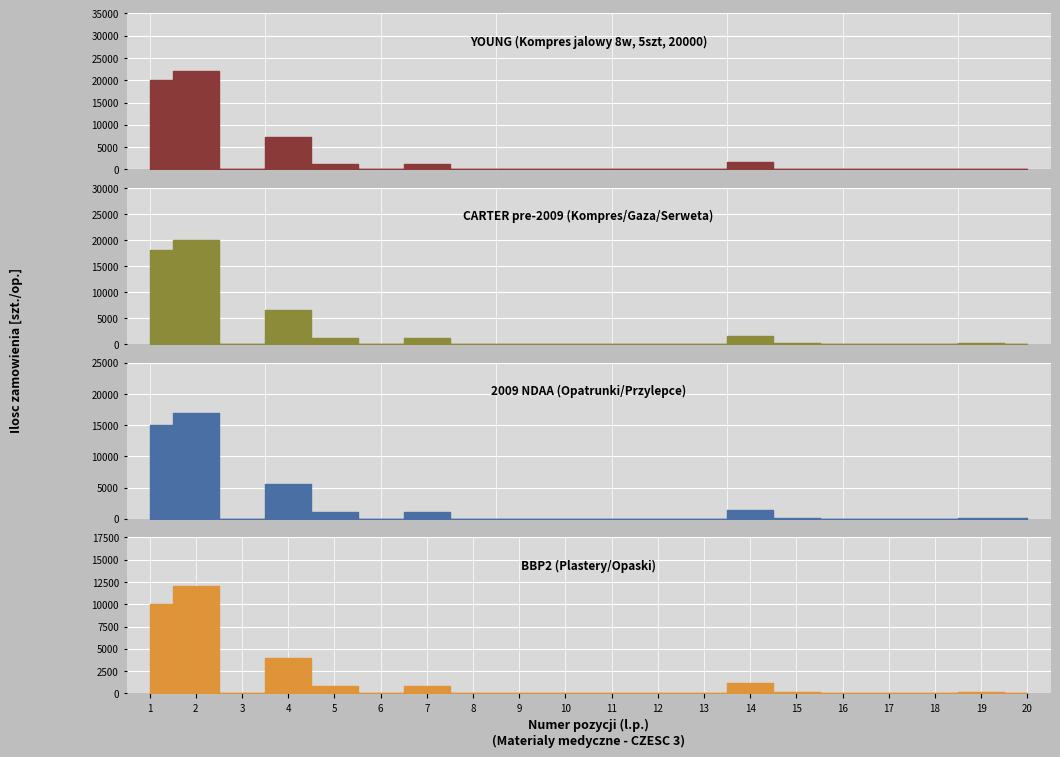

List the labels in order of CARTER pre-2009 (Kompres/Gaza/Serweta) value, largest first.

2, 1, 4, 14, 5, 7, 15, 19, 20, 17, 8, 6, 16, 18, 9, 10, 11, 12, 13, 3